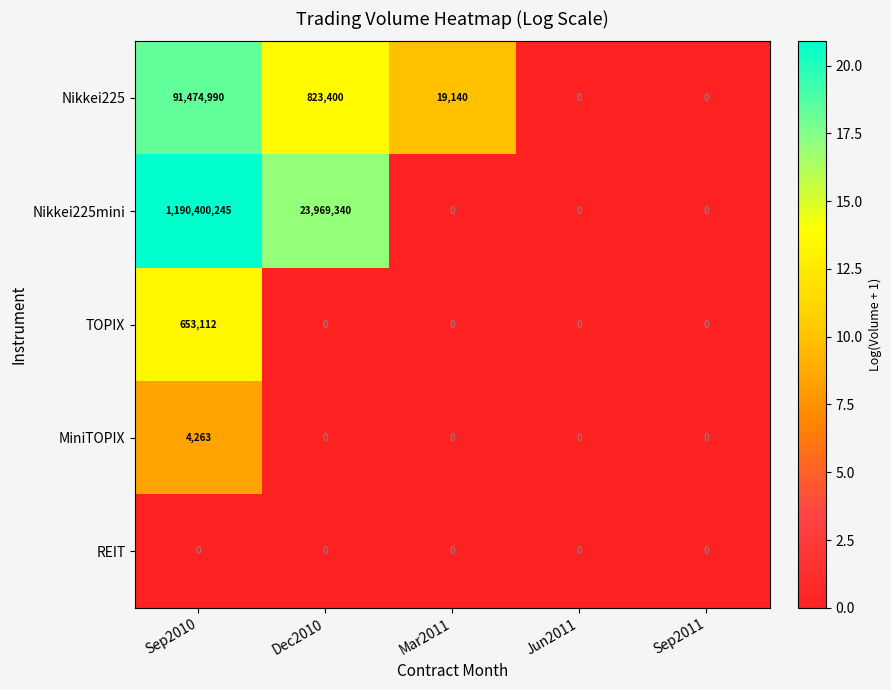

Reading left to right, extract all data points from this chart.

Nikkei225: Sep2010=91474990	Dec2010=823400	Mar2011=19140	Jun2011=0	Sep2011=0
Nikkei225mini: Sep2010=1190400245	Dec2010=23969340	Mar2011=0	Jun2011=0	Sep2011=0
TOPIX: Sep2010=653112	Dec2010=0	Mar2011=0	Jun2011=0	Sep2011=0
MiniTOPIX: Sep2010=4263	Dec2010=0	Mar2011=0	Jun2011=0	Sep2011=0
REIT: Sep2010=0	Dec2010=0	Mar2011=0	Jun2011=0	Sep2011=0